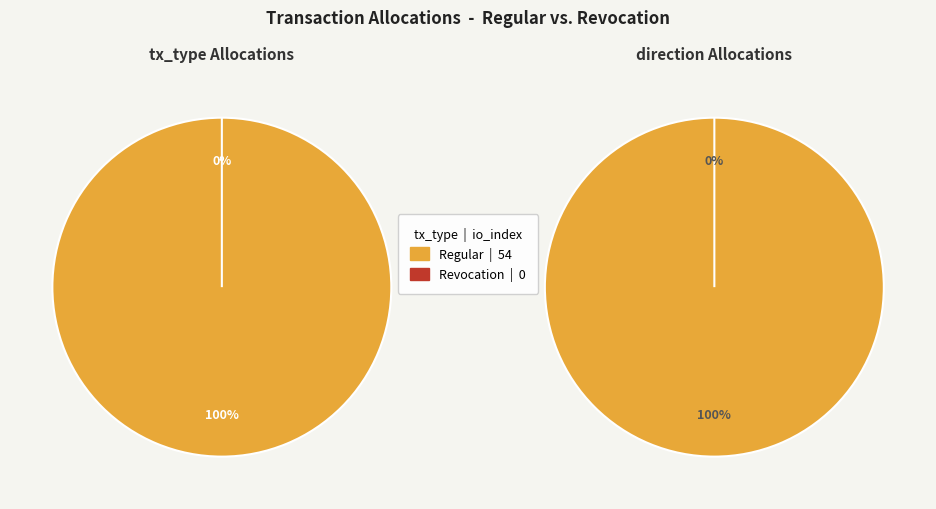

What is the smallest slice in the pie chart?

Revocation